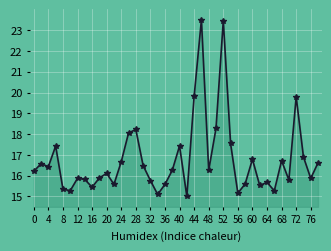

What is the sum of all values?

671.2